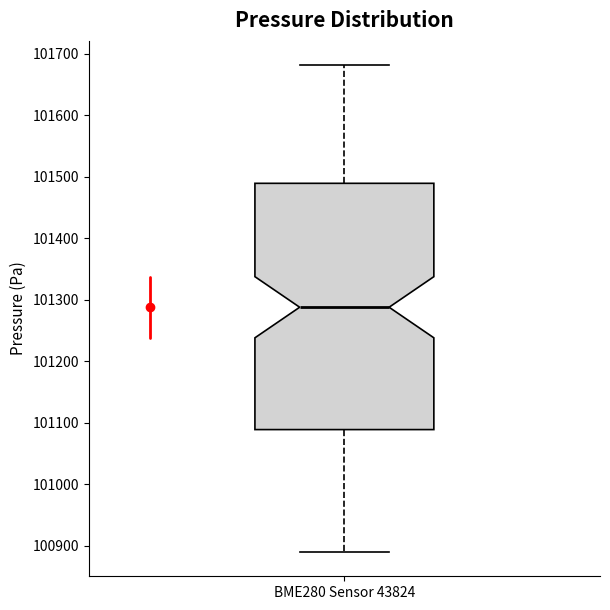

Where is the lower edge of the box for BME280 Sensor 43824 on the y-axis? The values are not printed on the chart, so give them approximately, as read against the axis.

101090